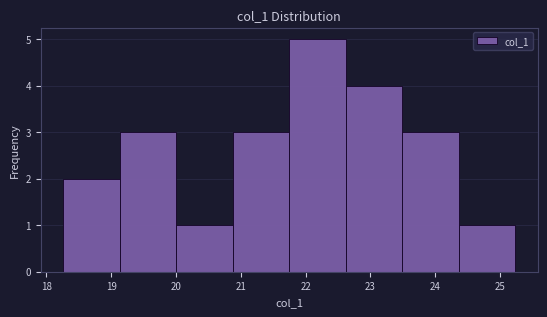

Over which range of the x-axis is the bar tallest?

21.7 to 22.6